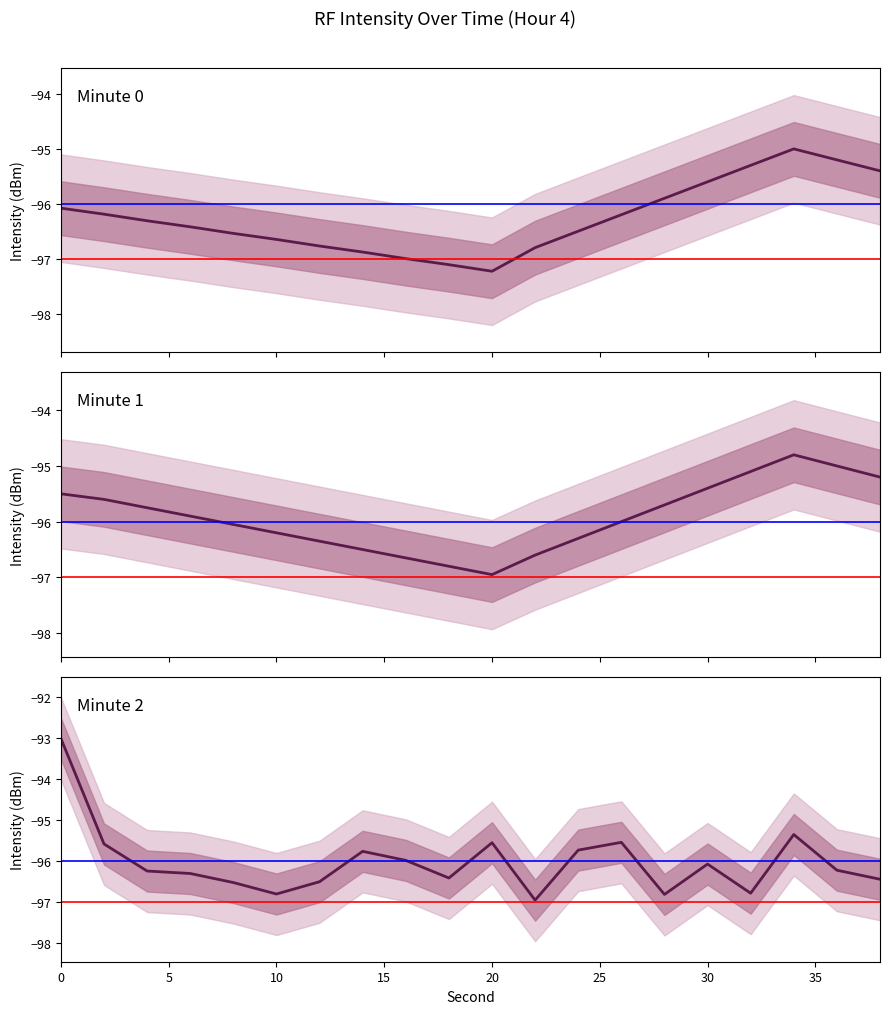

What is the value of the Minute 2 point at the 10th from the left?

-96.4